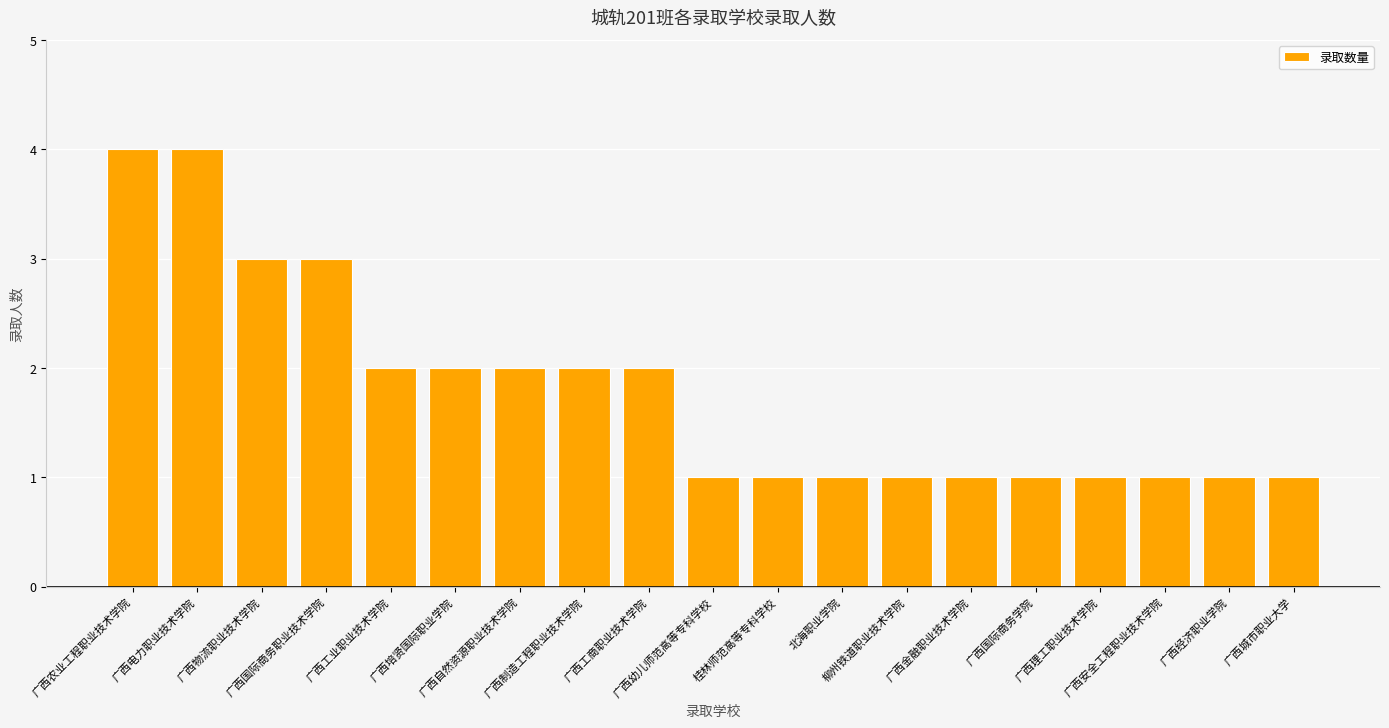

The value at 广西理工职业技术学院 is 1. True or false?

True